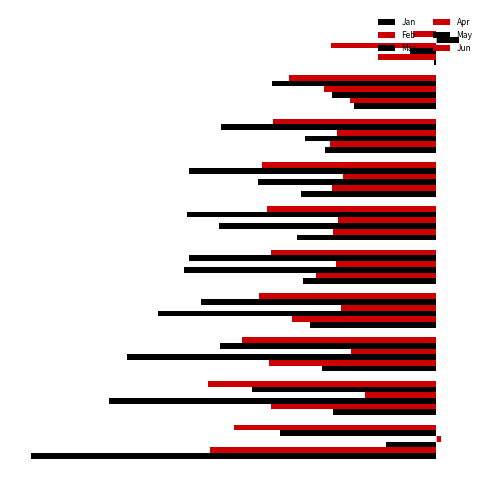

How many bars are there in each group?

6